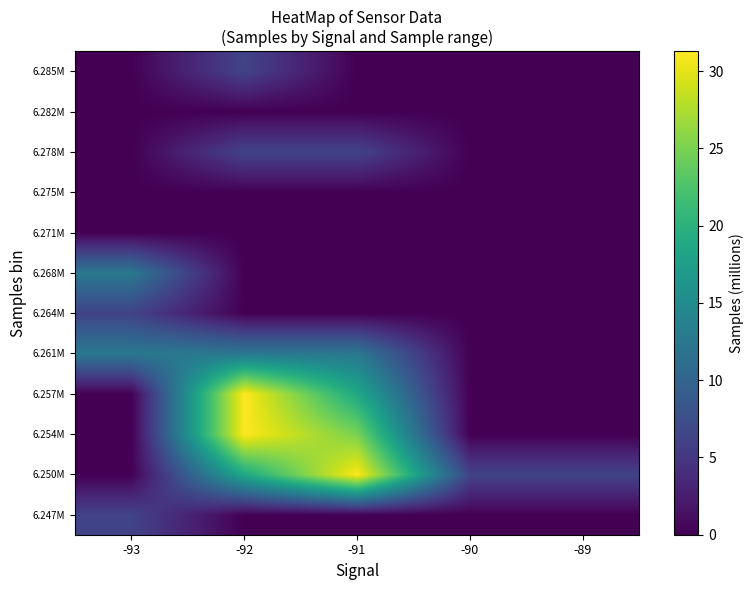

Reading left to right, list all the values displayed in this chart.

6.247M: -93=6.2	-92=0.0	-91=0.0	-90=0.0	-89=0.0
6.250M: -93=0.0	-92=18.8	-91=31.3	-90=6.3	-89=6.3
6.254M: -93=0.0	-92=31.3	-91=25.0	-90=0.0	-89=0.0
6.257M: -93=0.0	-92=31.3	-91=18.8	-90=0.0	-89=0.0
6.261M: -93=12.5	-92=12.5	-91=12.5	-90=0.0	-89=0.0
6.264M: -93=6.3	-92=0.0	-91=0.0	-90=0.0	-89=0.0
6.268M: -93=12.5	-92=0.0	-91=0.0	-90=0.0	-89=0.0
6.271M: -93=0.0	-92=0.0	-91=0.0	-90=0.0	-89=0.0
6.275M: -93=0.0	-92=0.0	-91=0.0	-90=0.0	-89=0.0
6.278M: -93=0.0	-92=6.3	-91=6.3	-90=0.0	-89=0.0
6.282M: -93=0.0	-92=0.0	-91=0.0	-90=0.0	-89=0.0
6.285M: -93=0.0	-92=6.3	-91=0.0	-90=0.0	-89=0.0